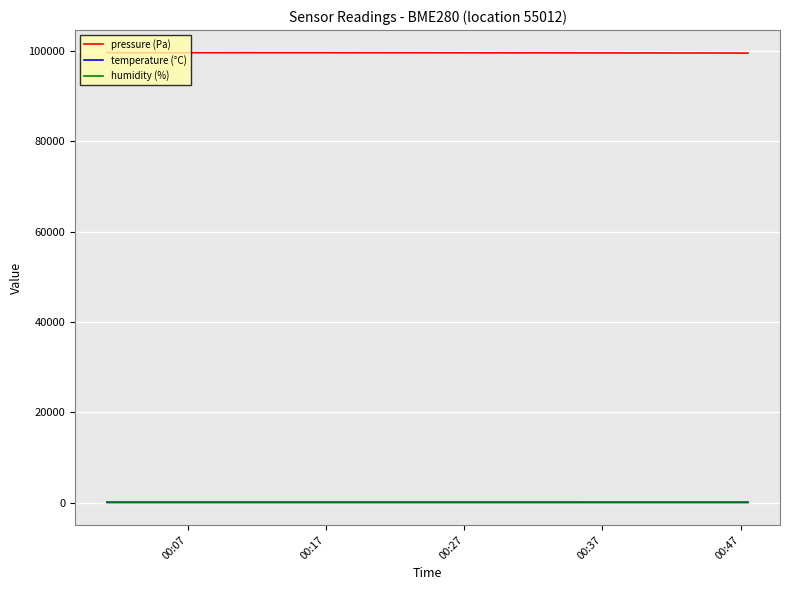

Which series has the largest total across all categories?

pressure (Pa)